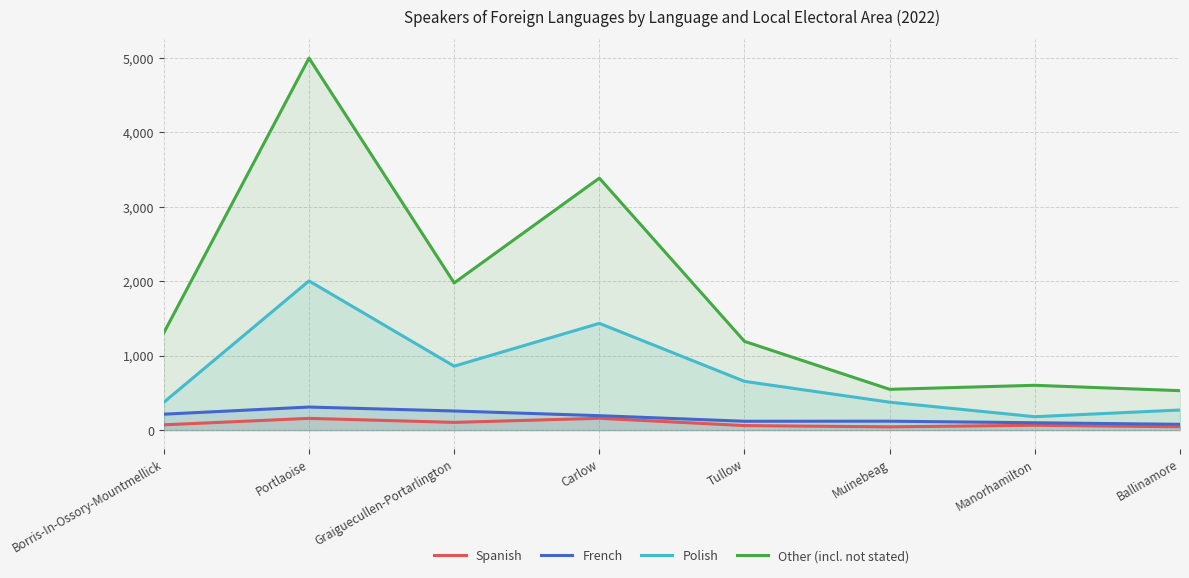

Reading left to right, extract all data points from this chart.

Spanish: 71	158	104	159	61	44	65	45
French: 214	310	257	194	119	120	99	78
Polish: 374	2004	859	1434	655	375	180	270
Other (incl. not stated): 1308	4997	1977	3385	1192	548	602	530